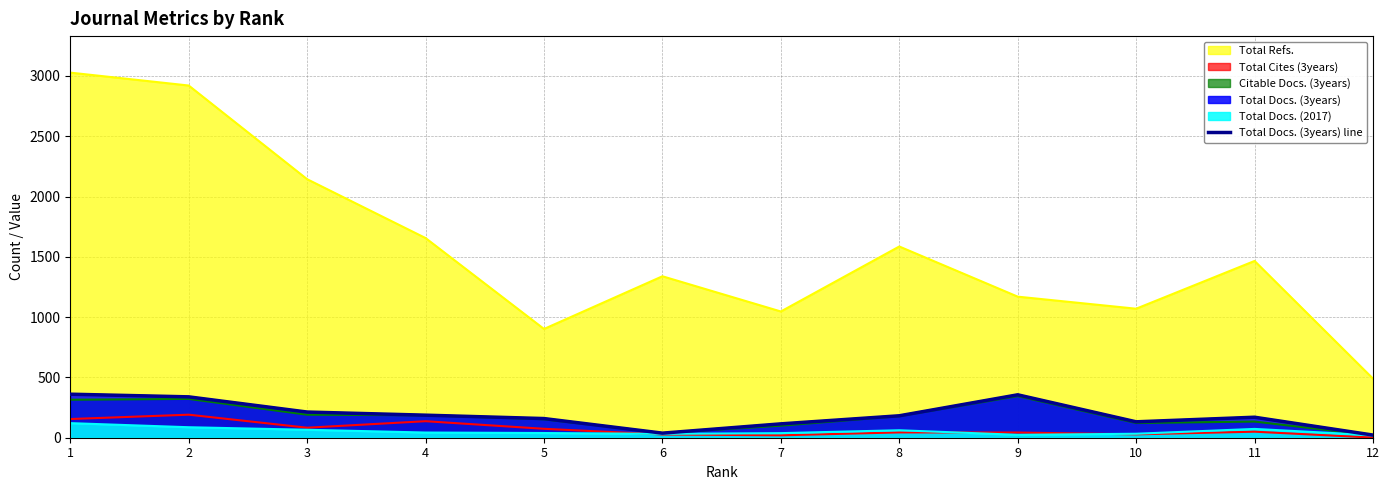

Which has a higher value, 3 or 1?

1